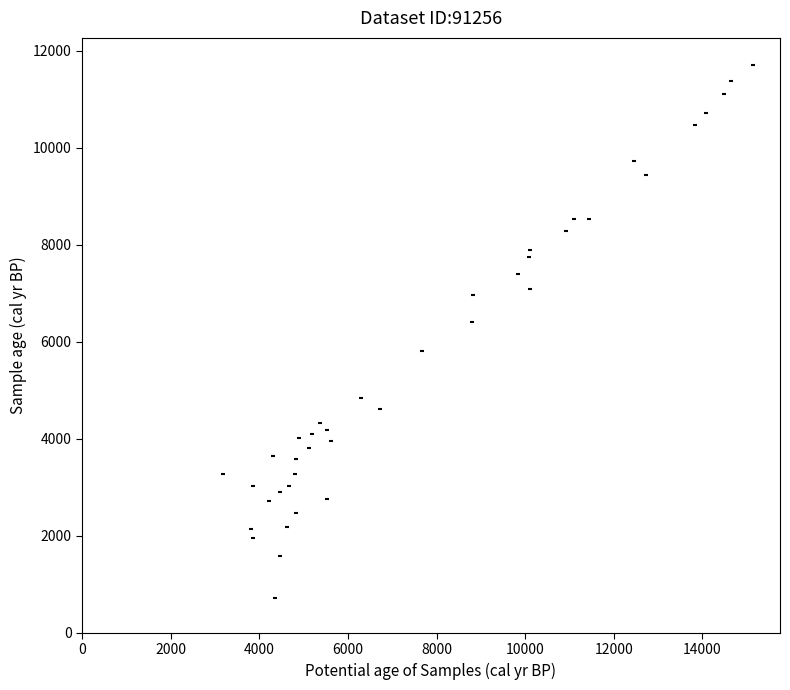

What is the range of Y values (max minus min)?

10992.0